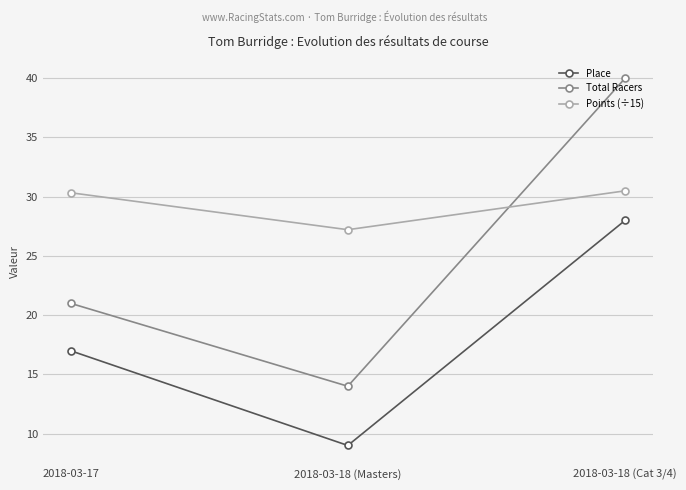

What is the spread (max minus min) of values at 2018-03-18 (Masters)?

18.2